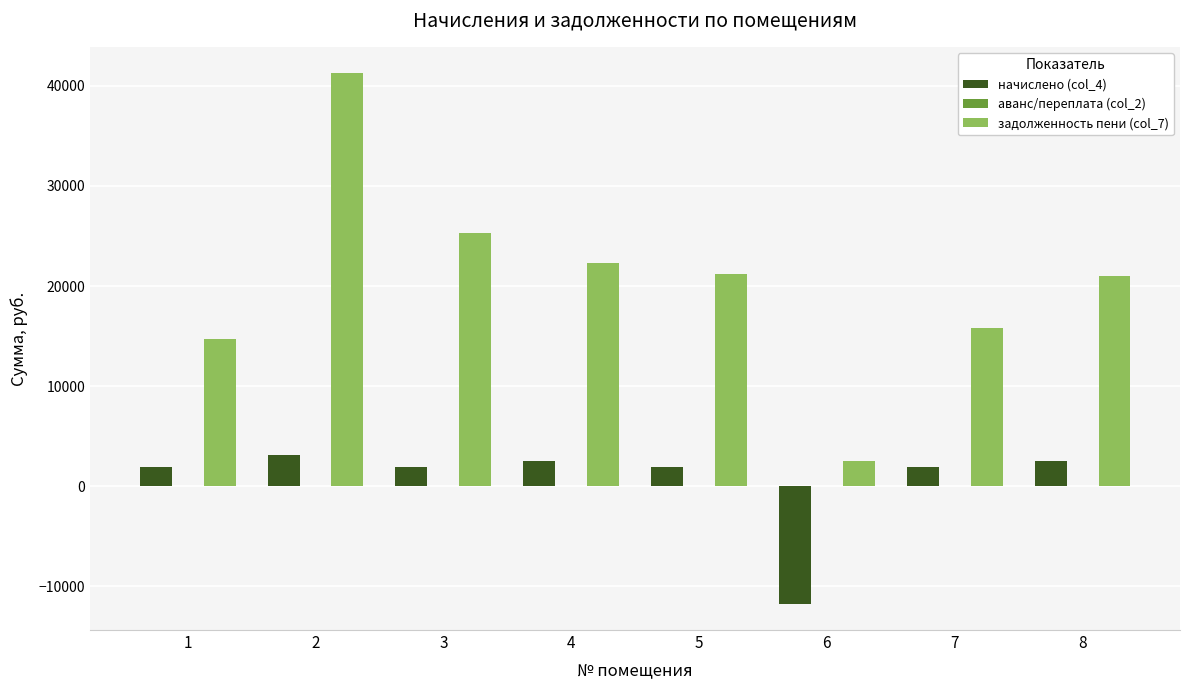

The value of задолженность пени (col_7) at 2 is 41249.2. True or false?

True